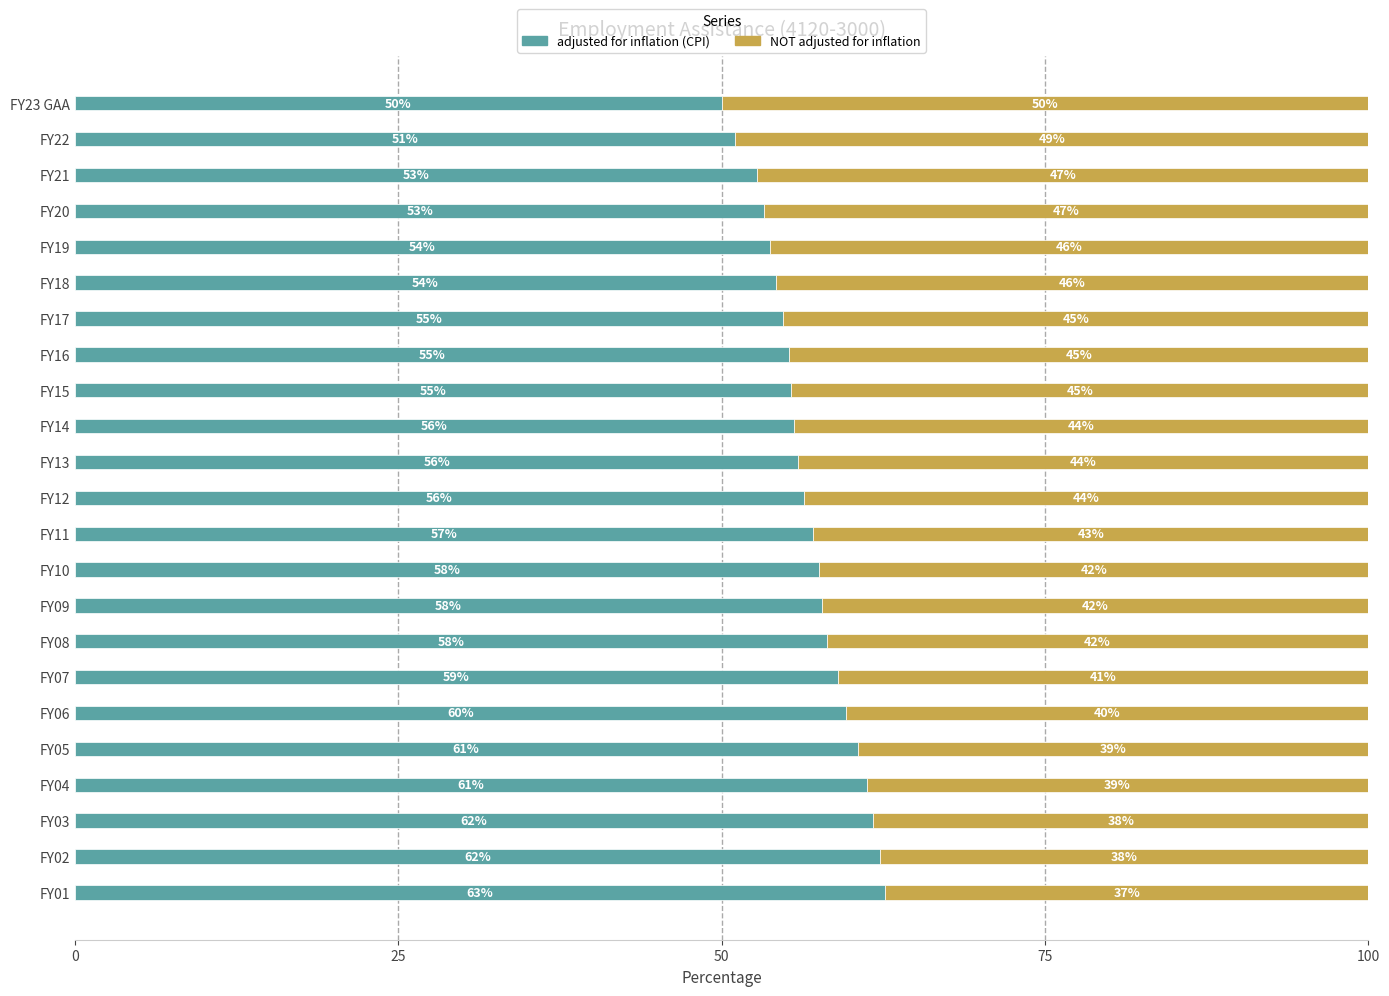

Which category has the lowest value in the adjusted for inflation (CPI) series?

FY23 GAA